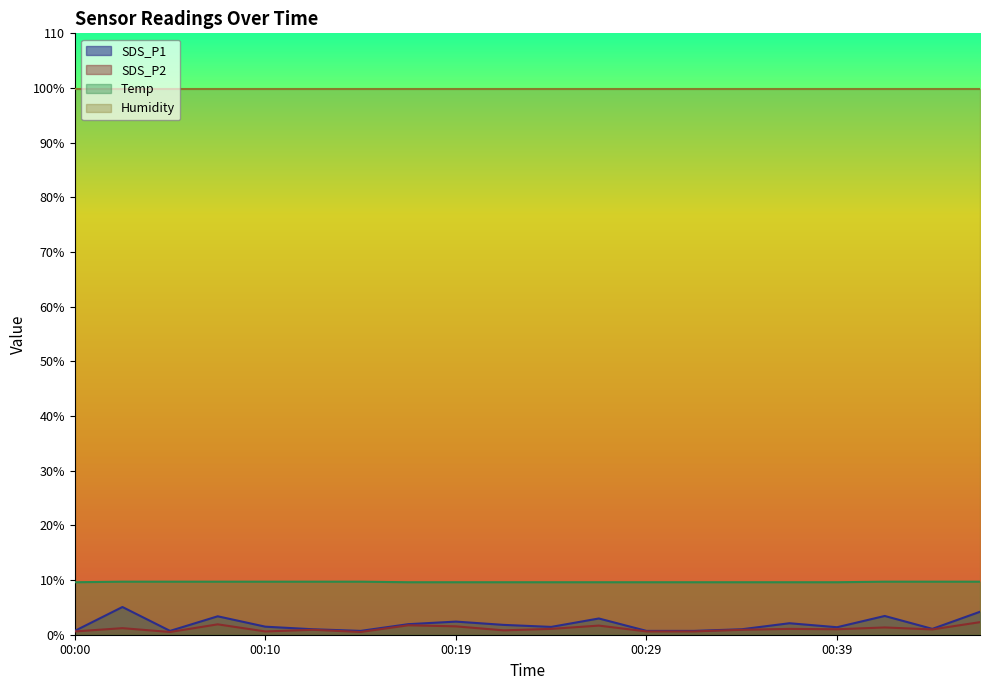

Where does the SDS_P2 series first go above 1?

00:02